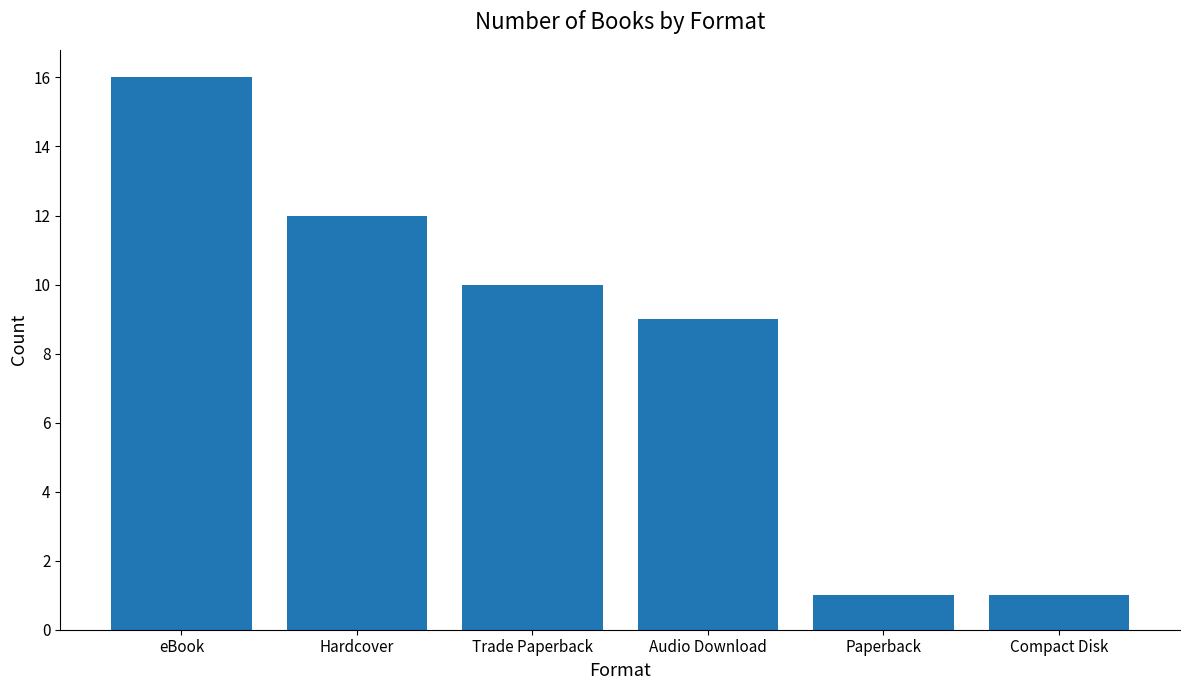

What is the smallest value displayed?

1